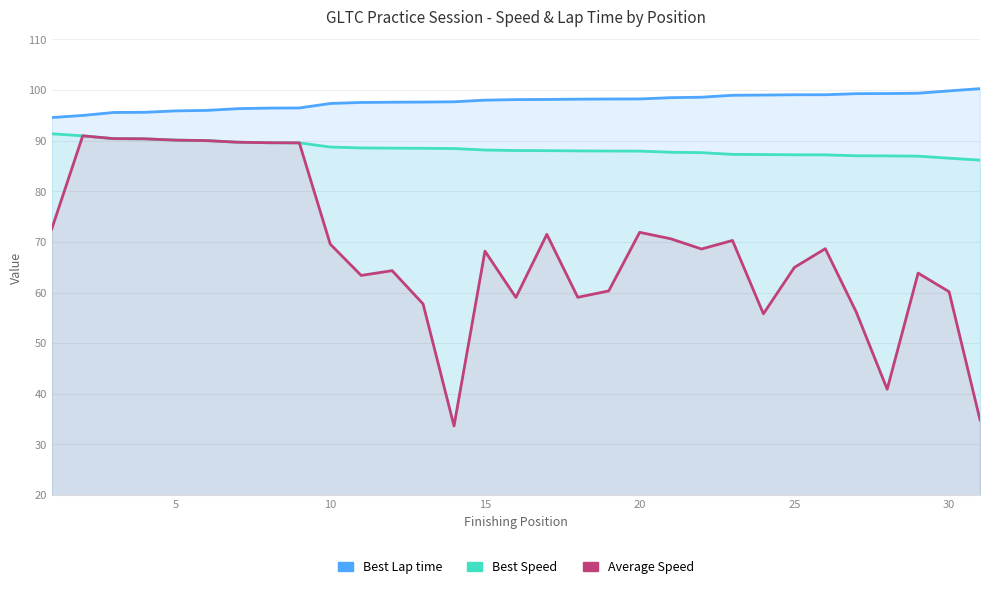

How many data points in Best Lap time are less than 98?

14